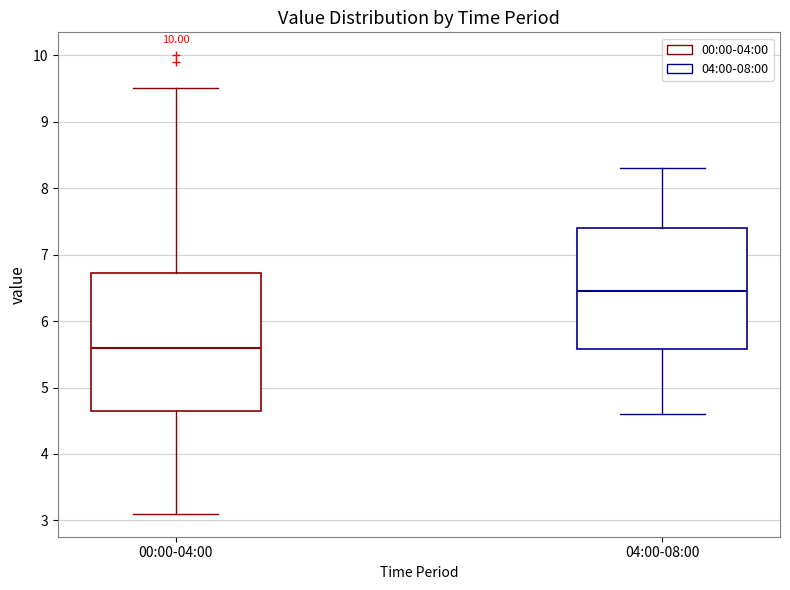

Reading left to right, read every box against the y-axis: the position of its median line, the range the box covers, and the ends of its whiskers. The values are not printed on the chart, so give them approximately, as read against the axis.

00:00-04:00: median 5.6, box 4.7 to 6.7, whiskers 3.1 to 9.5
04:00-08:00: median 6.5, box 5.6 to 7.4, whiskers 4.6 to 8.3